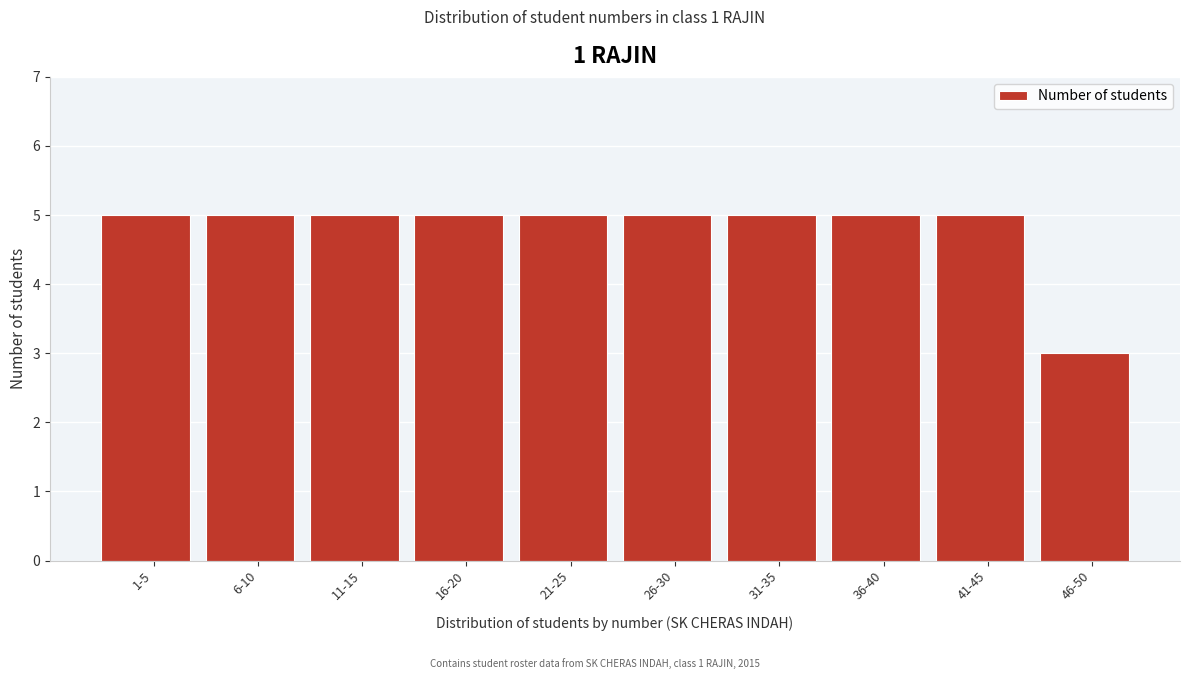

Reading left to right, list all the values displayed in this chart.

5	5	5	5	5	5	5	5	5	3